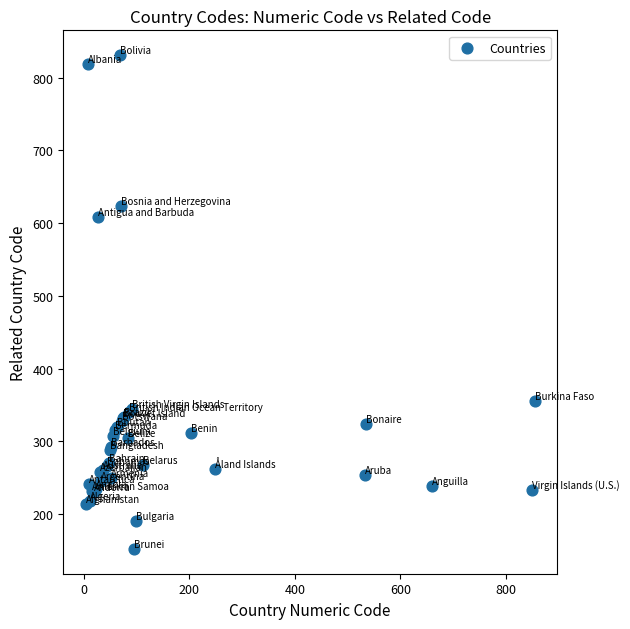

What Y value in the scatter plot is closest to 491?

608